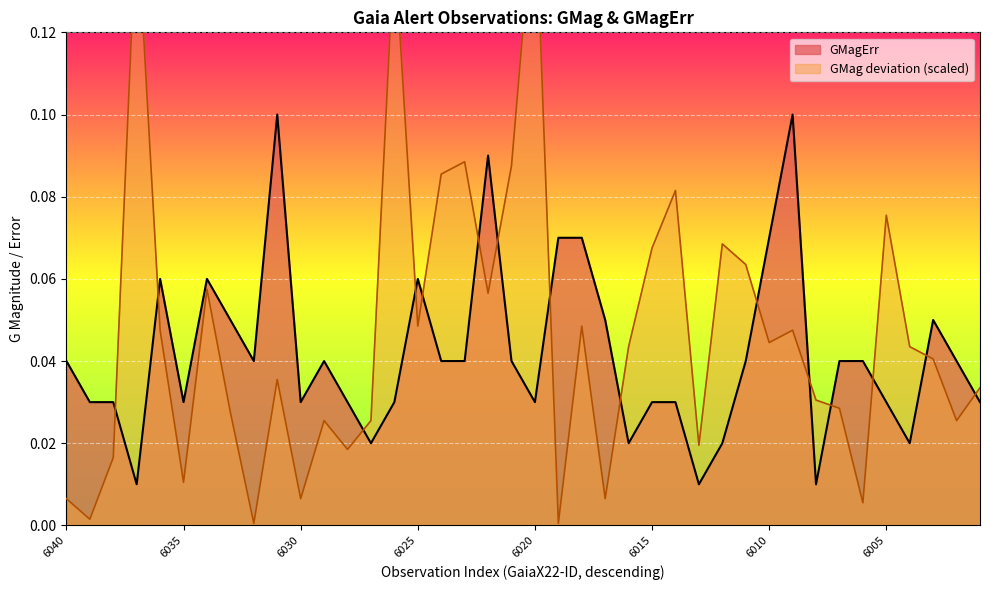

Reading left to right, transcribe all the data shown in this chart.

6040=0.0	6039=0.0	6038=0.0	6037=0.0	6036=0.1	6035=0.0	6034=0.1	6033=0.1	6032=0.0	6031=0.1	6030=0.0	6029=0.0	6028=0.0	6027=0.0	6026=0.0	6025=0.1	6024=0.0	6023=0.0	6022=0.1	6021=0.0	6020=0.0	6019=0.1	6018=0.1	6017=0.1	6016=0.0	6015=0.0	6014=0.0	6013=0.0	6012=0.0	6011=0.0	6010=0.1	6009=0.1	6008=0.0	6007=0.0	6006=0.0	6005=0.0	6004=0.0	6003=0.1	6002=0.0	6001=0.0